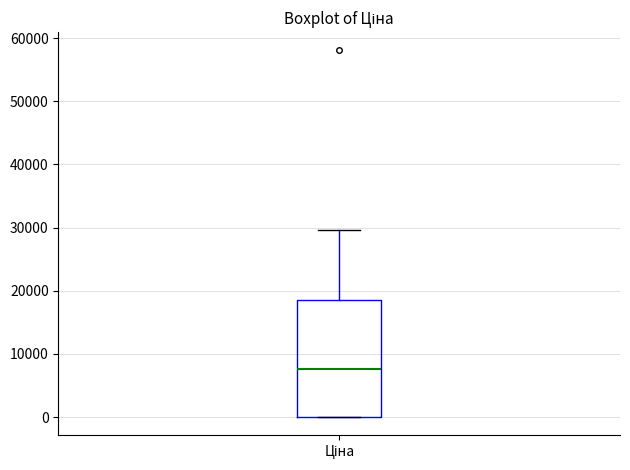

Read this box plot against the y-axis: the position of the median line, the range covered by the box, and the ends of both whiskers. The values are not printed on the chart, so give them approximately, as read against the axis.

median 8000, box 0 to 19000, whiskers 0 to 30000